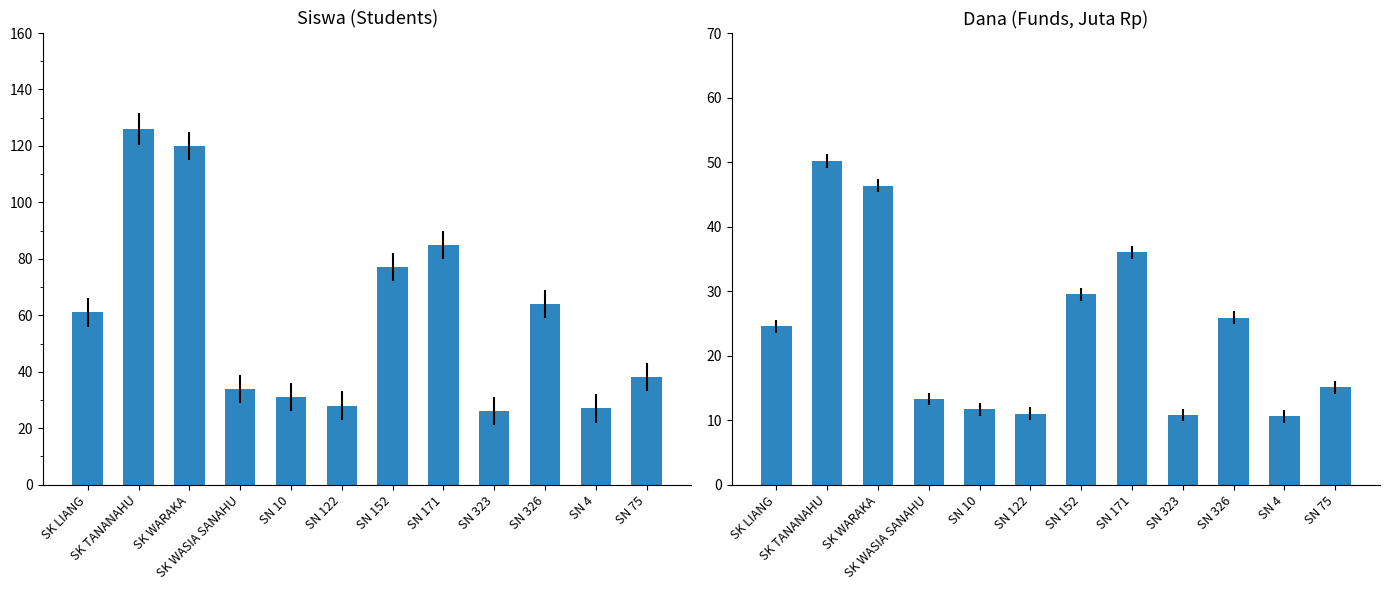

Between SN 326 and SK WASIA SANAHU, which is larger?

SN 326